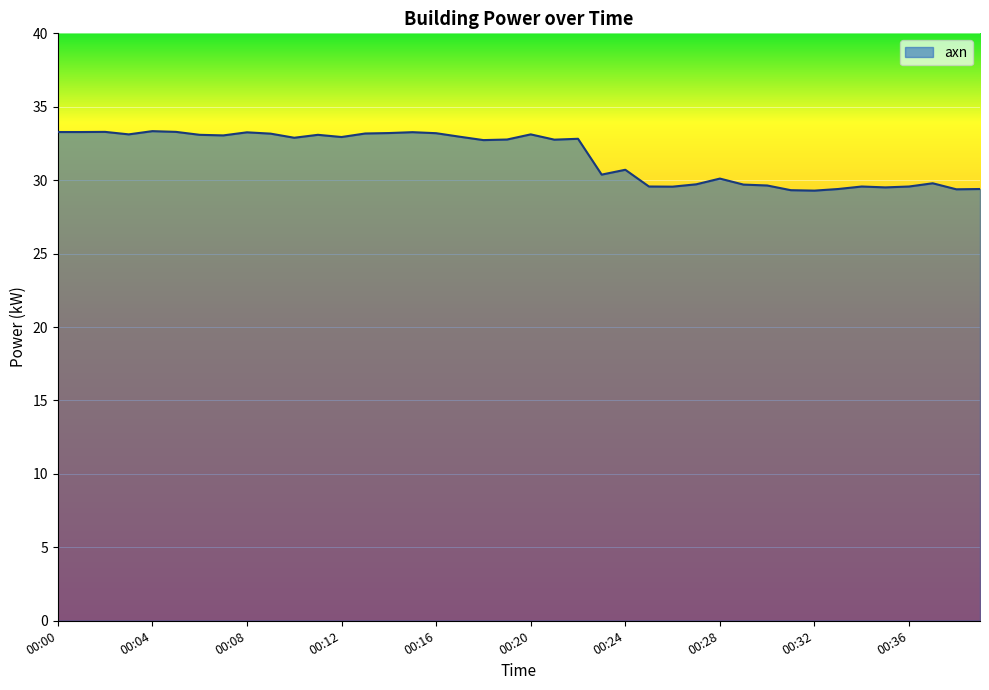

What is the minimum value shown in the chart?

29.3